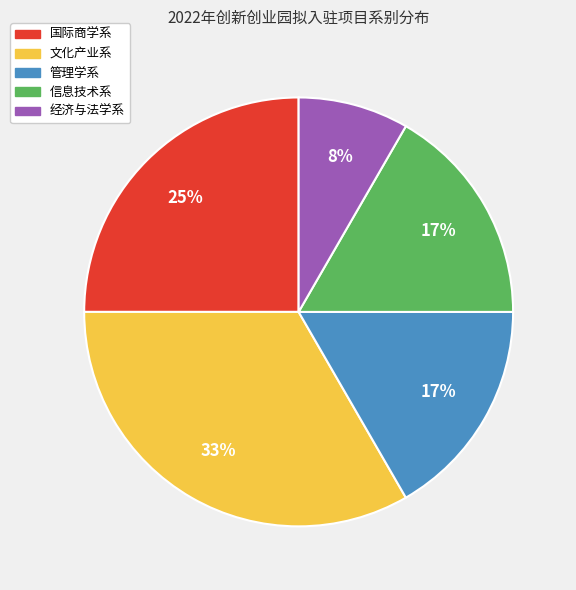

What is the smallest slice in the pie chart?

经济与法学系